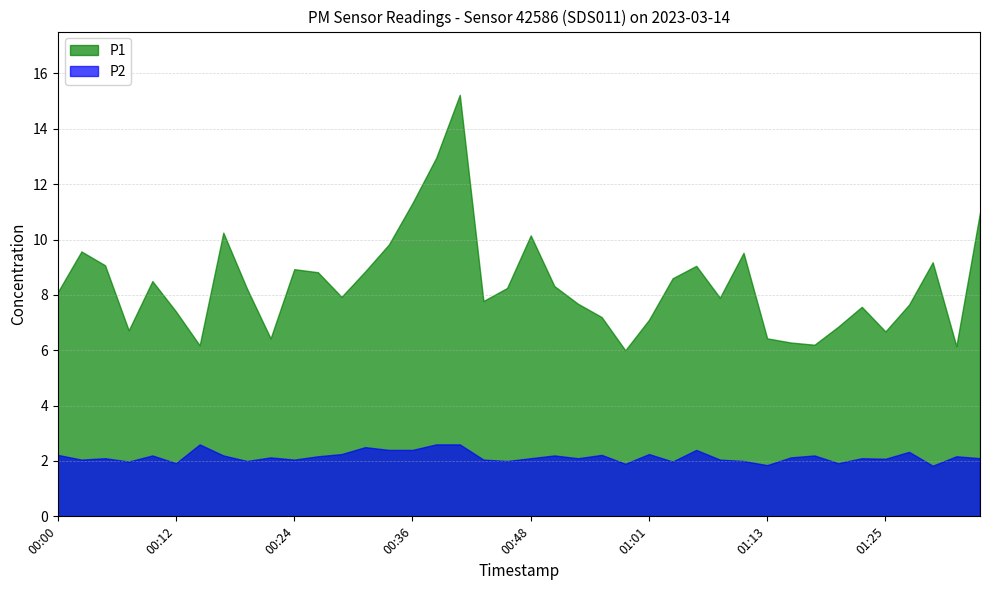

The value of P2 at 00:41 is 2.6. True or false?

True